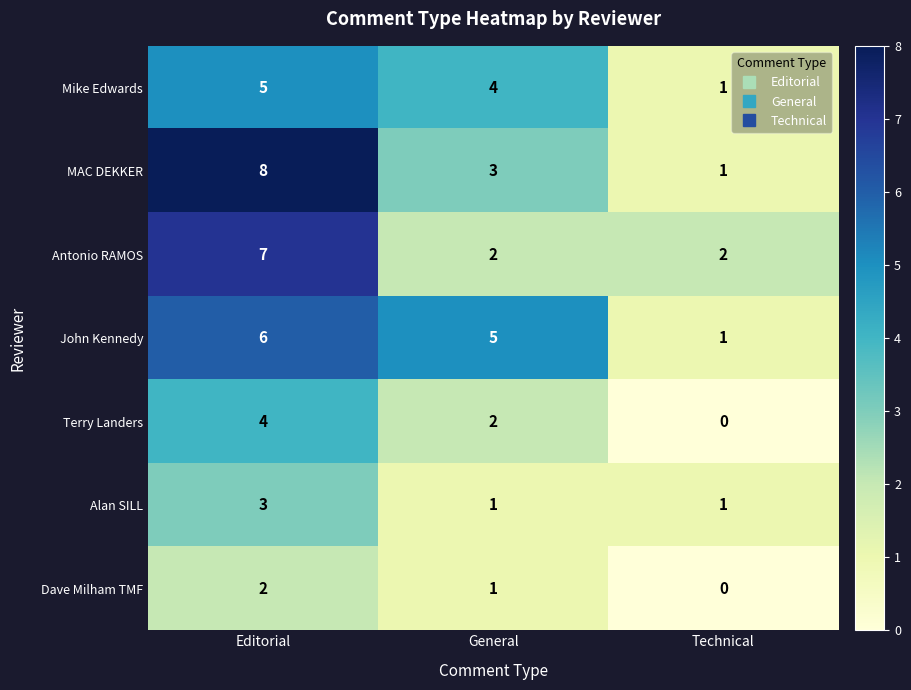

Is the value of Mike Edwards at Editorial greater than the value of Dave Milham TMF at Editorial?

Yes